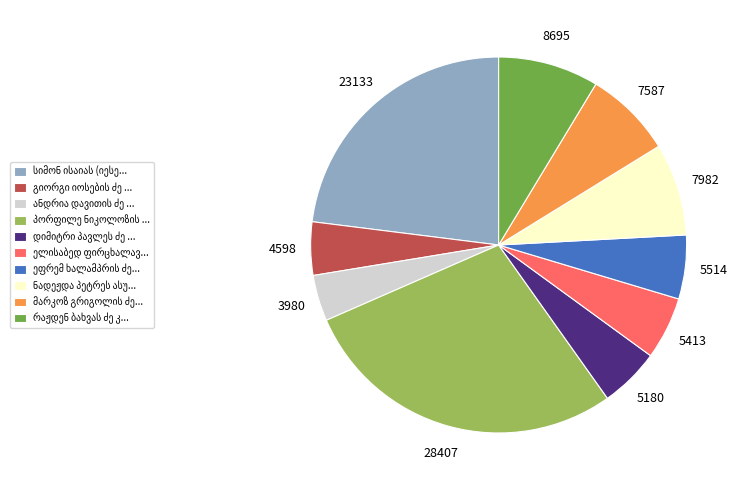

Is there any slice that represents more than half of the pie?

No